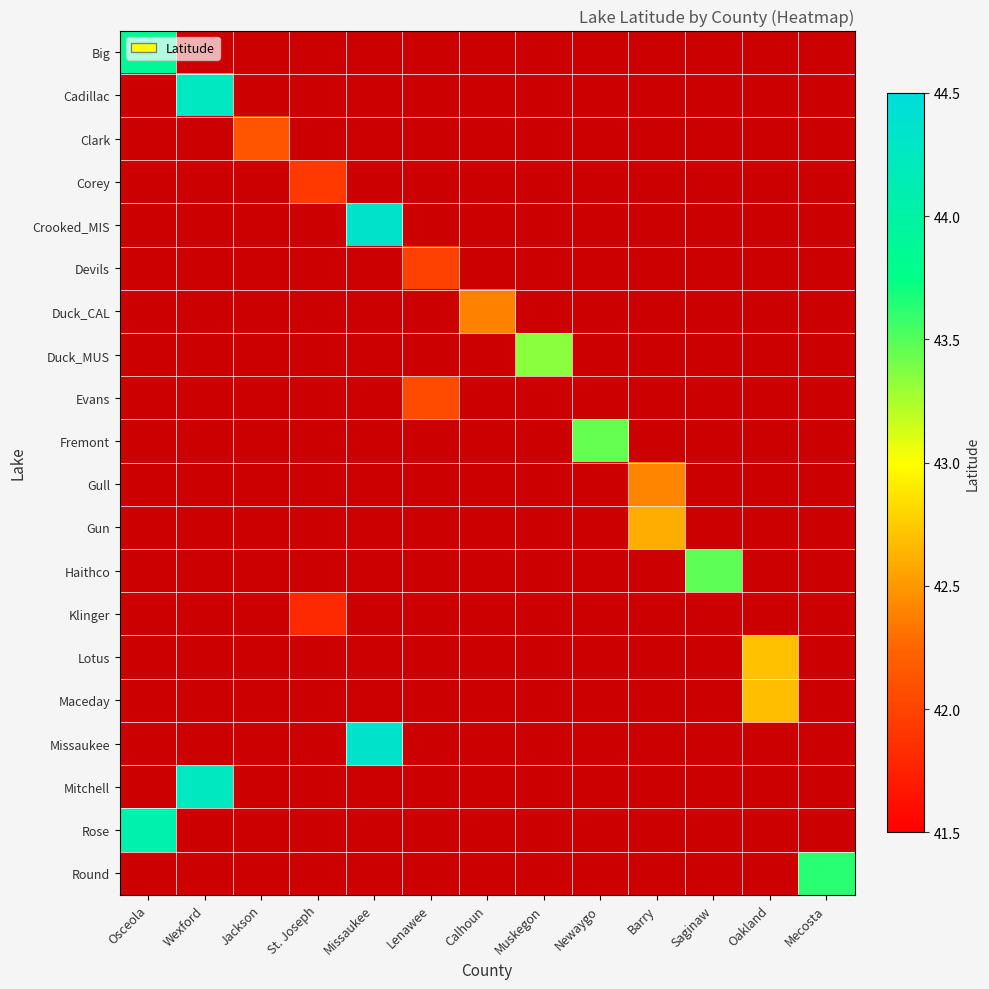

Reading right to left, what are all the values shown in this chart?

Big: Mecosta=0.0	Oakland=0.0	Saginaw=0.0	Barry=0.0	Newaygo=0.0	Muskegon=0.0	Calhoun=0.0	Lenawee=0.0	Missaukee=0.0	St. Joseph=0.0	Jackson=0.0	Wexford=0.0	Osceola=43.9
Cadillac: Mecosta=0.0	Oakland=0.0	Saginaw=0.0	Barry=0.0	Newaygo=0.0	Muskegon=0.0	Calhoun=0.0	Lenawee=0.0	Missaukee=0.0	St. Joseph=0.0	Jackson=0.0	Wexford=44.2	Osceola=0.0
Clark: Mecosta=0.0	Oakland=0.0	Saginaw=0.0	Barry=0.0	Newaygo=0.0	Muskegon=0.0	Calhoun=0.0	Lenawee=0.0	Missaukee=0.0	St. Joseph=0.0	Jackson=42.1	Wexford=0.0	Osceola=0.0
Corey: Mecosta=0.0	Oakland=0.0	Saginaw=0.0	Barry=0.0	Newaygo=0.0	Muskegon=0.0	Calhoun=0.0	Lenawee=0.0	Missaukee=0.0	St. Joseph=41.9	Jackson=0.0	Wexford=0.0	Osceola=0.0
Crooked_MIS: Mecosta=0.0	Oakland=0.0	Saginaw=0.0	Barry=0.0	Newaygo=0.0	Muskegon=0.0	Calhoun=0.0	Lenawee=0.0	Missaukee=44.3	St. Joseph=0.0	Jackson=0.0	Wexford=0.0	Osceola=0.0
Devils: Mecosta=0.0	Oakland=0.0	Saginaw=0.0	Barry=0.0	Newaygo=0.0	Muskegon=0.0	Calhoun=0.0	Lenawee=42.0	Missaukee=0.0	St. Joseph=0.0	Jackson=0.0	Wexford=0.0	Osceola=0.0
Duck_CAL: Mecosta=0.0	Oakland=0.0	Saginaw=0.0	Barry=0.0	Newaygo=0.0	Muskegon=0.0	Calhoun=42.4	Lenawee=0.0	Missaukee=0.0	St. Joseph=0.0	Jackson=0.0	Wexford=0.0	Osceola=0.0
Duck_MUS: Mecosta=0.0	Oakland=0.0	Saginaw=0.0	Barry=0.0	Newaygo=0.0	Muskegon=43.3	Calhoun=0.0	Lenawee=0.0	Missaukee=0.0	St. Joseph=0.0	Jackson=0.0	Wexford=0.0	Osceola=0.0
Evans: Mecosta=0.0	Oakland=0.0	Saginaw=0.0	Barry=0.0	Newaygo=0.0	Muskegon=0.0	Calhoun=0.0	Lenawee=42.1	Missaukee=0.0	St. Joseph=0.0	Jackson=0.0	Wexford=0.0	Osceola=0.0
Fremont: Mecosta=0.0	Oakland=0.0	Saginaw=0.0	Barry=0.0	Newaygo=43.5	Muskegon=0.0	Calhoun=0.0	Lenawee=0.0	Missaukee=0.0	St. Joseph=0.0	Jackson=0.0	Wexford=0.0	Osceola=0.0
Gull: Mecosta=0.0	Oakland=0.0	Saginaw=0.0	Barry=42.4	Newaygo=0.0	Muskegon=0.0	Calhoun=0.0	Lenawee=0.0	Missaukee=0.0	St. Joseph=0.0	Jackson=0.0	Wexford=0.0	Osceola=0.0
Gun: Mecosta=0.0	Oakland=0.0	Saginaw=0.0	Barry=42.6	Newaygo=0.0	Muskegon=0.0	Calhoun=0.0	Lenawee=0.0	Missaukee=0.0	St. Joseph=0.0	Jackson=0.0	Wexford=0.0	Osceola=0.0
Haithco: Mecosta=0.0	Oakland=0.0	Saginaw=43.5	Barry=0.0	Newaygo=0.0	Muskegon=0.0	Calhoun=0.0	Lenawee=0.0	Missaukee=0.0	St. Joseph=0.0	Jackson=0.0	Wexford=0.0	Osceola=0.0
Klinger: Mecosta=0.0	Oakland=0.0	Saginaw=0.0	Barry=0.0	Newaygo=0.0	Muskegon=0.0	Calhoun=0.0	Lenawee=0.0	Missaukee=0.0	St. Joseph=41.8	Jackson=0.0	Wexford=0.0	Osceola=0.0
Lotus: Mecosta=0.0	Oakland=42.7	Saginaw=0.0	Barry=0.0	Newaygo=0.0	Muskegon=0.0	Calhoun=0.0	Lenawee=0.0	Missaukee=0.0	St. Joseph=0.0	Jackson=0.0	Wexford=0.0	Osceola=0.0
Maceday: Mecosta=0.0	Oakland=42.7	Saginaw=0.0	Barry=0.0	Newaygo=0.0	Muskegon=0.0	Calhoun=0.0	Lenawee=0.0	Missaukee=0.0	St. Joseph=0.0	Jackson=0.0	Wexford=0.0	Osceola=0.0
Missaukee: Mecosta=0.0	Oakland=0.0	Saginaw=0.0	Barry=0.0	Newaygo=0.0	Muskegon=0.0	Calhoun=0.0	Lenawee=0.0	Missaukee=44.3	St. Joseph=0.0	Jackson=0.0	Wexford=0.0	Osceola=0.0
Mitchell: Mecosta=0.0	Oakland=0.0	Saginaw=0.0	Barry=0.0	Newaygo=0.0	Muskegon=0.0	Calhoun=0.0	Lenawee=0.0	Missaukee=0.0	St. Joseph=0.0	Jackson=0.0	Wexford=44.2	Osceola=0.0
Rose: Mecosta=0.0	Oakland=0.0	Saginaw=0.0	Barry=0.0	Newaygo=0.0	Muskegon=0.0	Calhoun=0.0	Lenawee=0.0	Missaukee=0.0	St. Joseph=0.0	Jackson=0.0	Wexford=0.0	Osceola=44.1
Round: Mecosta=43.6	Oakland=0.0	Saginaw=0.0	Barry=0.0	Newaygo=0.0	Muskegon=0.0	Calhoun=0.0	Lenawee=0.0	Missaukee=0.0	St. Joseph=0.0	Jackson=0.0	Wexford=0.0	Osceola=0.0